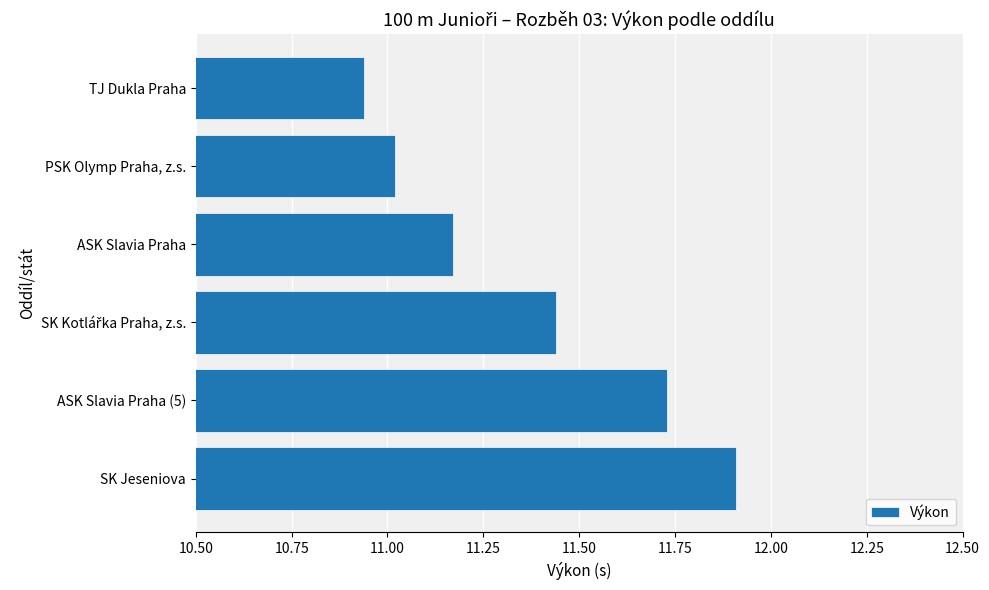

What is the difference between the maximum and second lowest values?

0.9